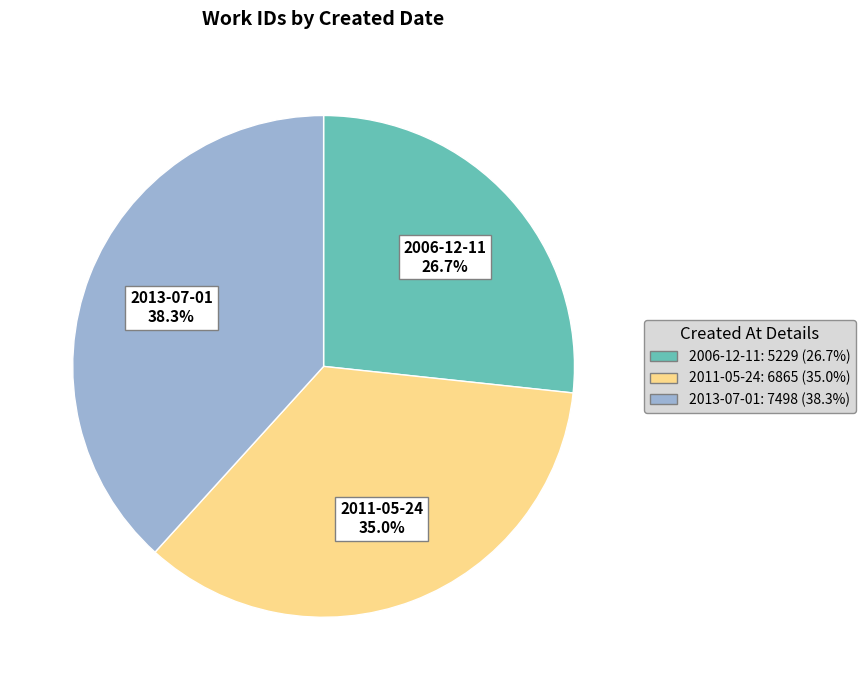

To the nearest percent, what is the combined percentage of 2011-05-24 and 2013-07-01?

73%